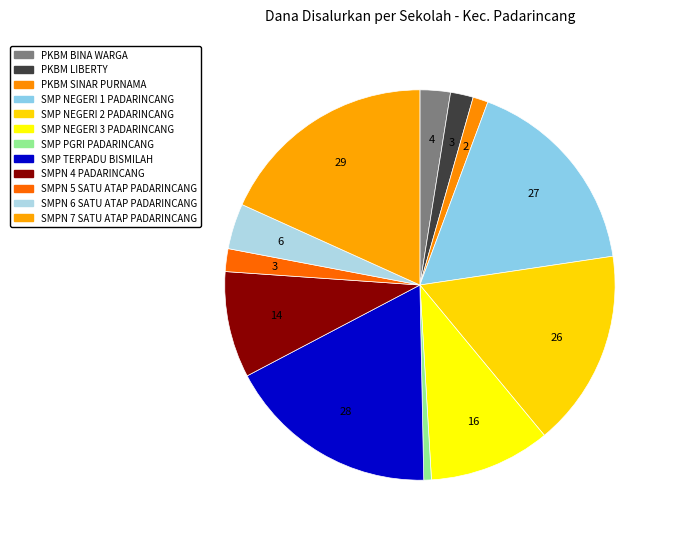

Count the number of slices in the pie.

12